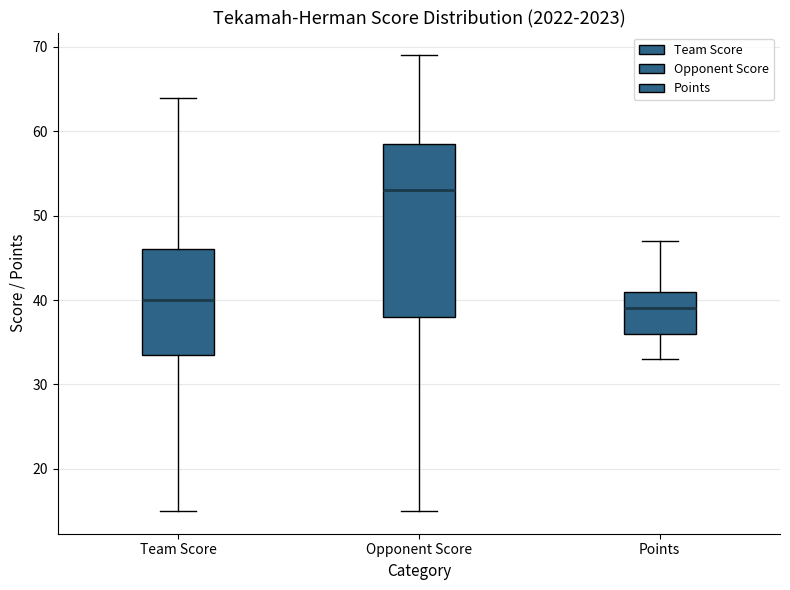

Reading left to right, read every box against the y-axis: the position of its median line, the range the box covers, and the ends of its whiskers. The values are not printed on the chart, so give them approximately, as read against the axis.

Team Score: median 40, box 34 to 46, whiskers 15 to 64
Opponent Score: median 53, box 38 to 59, whiskers 15 to 69
Points: median 39, box 36 to 41, whiskers 33 to 47